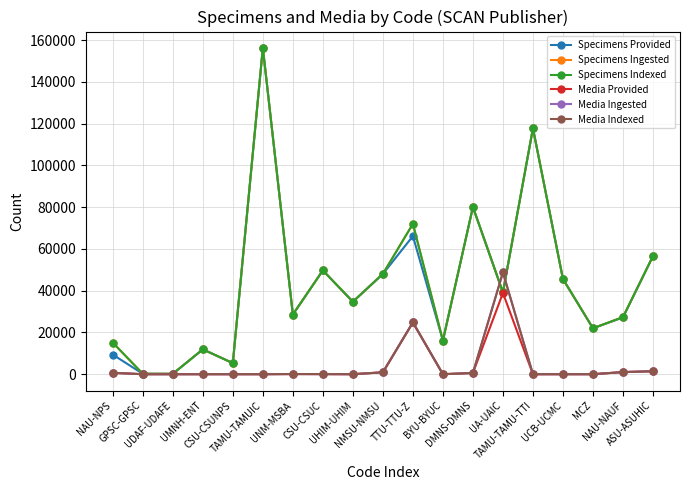

Is the value of Specimens Ingested at NMSU-NMSU greater than the value of Media Provided at NMSU-NMSU?

Yes